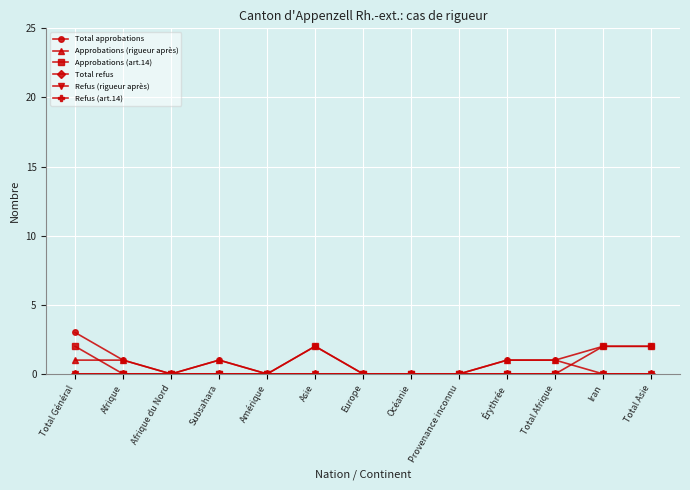

Does the chart have visible grid lines?

Yes